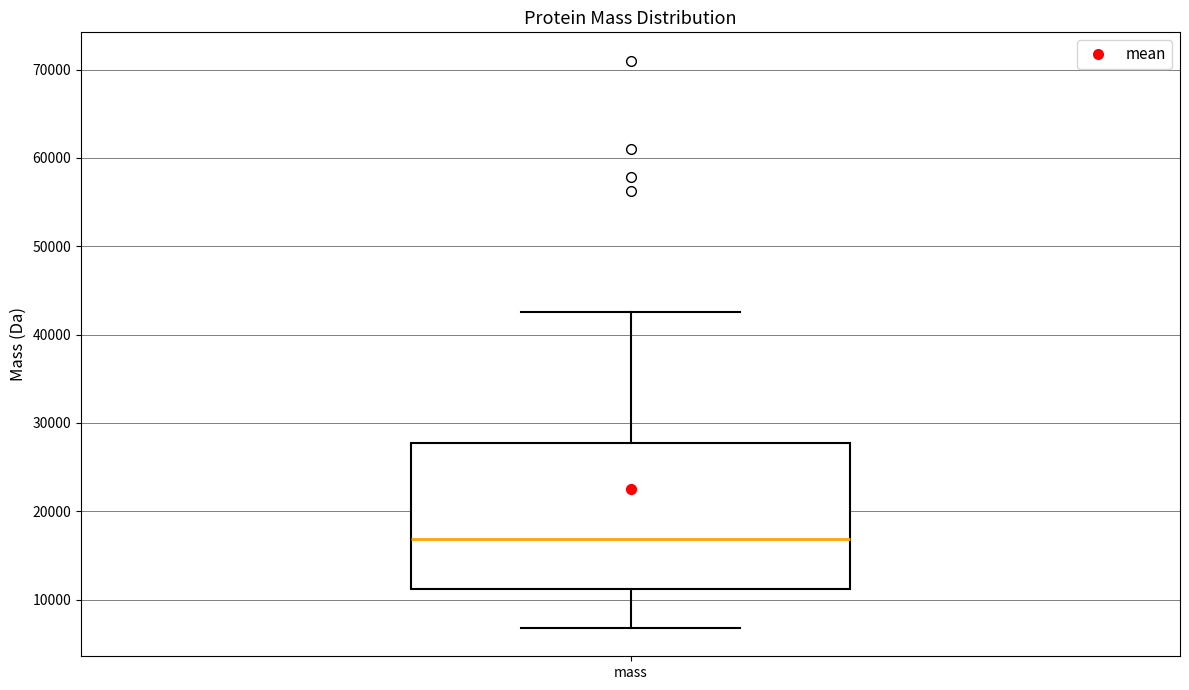

Transcribe this box plot: give where the median line is, the range the box spans, and where the two whiskers end, as read against the y-axis. The values are not printed on the chart, so give them approximately, as read against the axis.

median 17000, box 11000 to 28000, whiskers 7000 to 43000